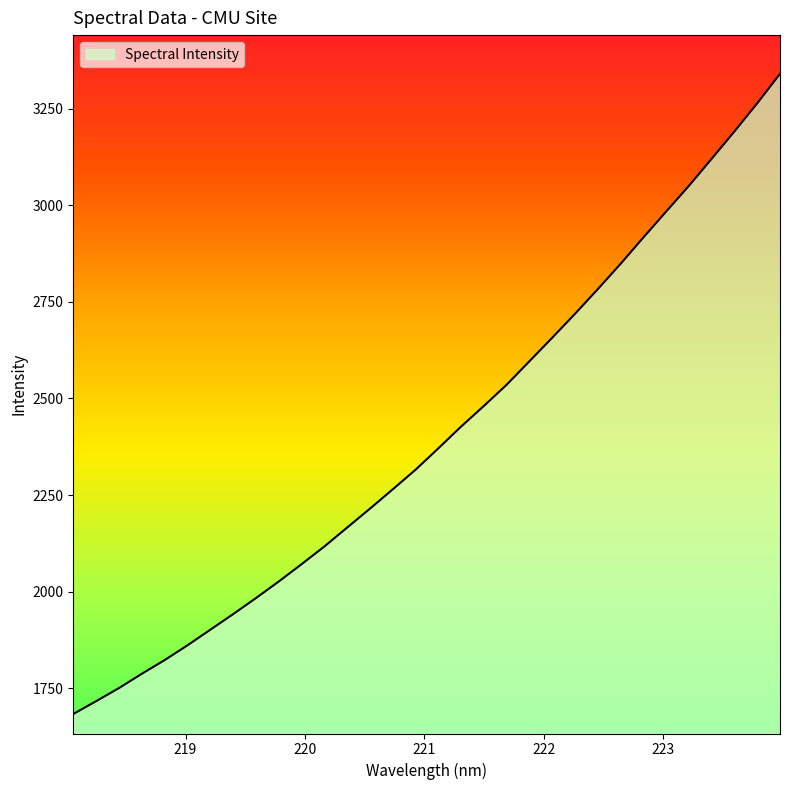

What is the maximum value shown in the chart?

3339.8